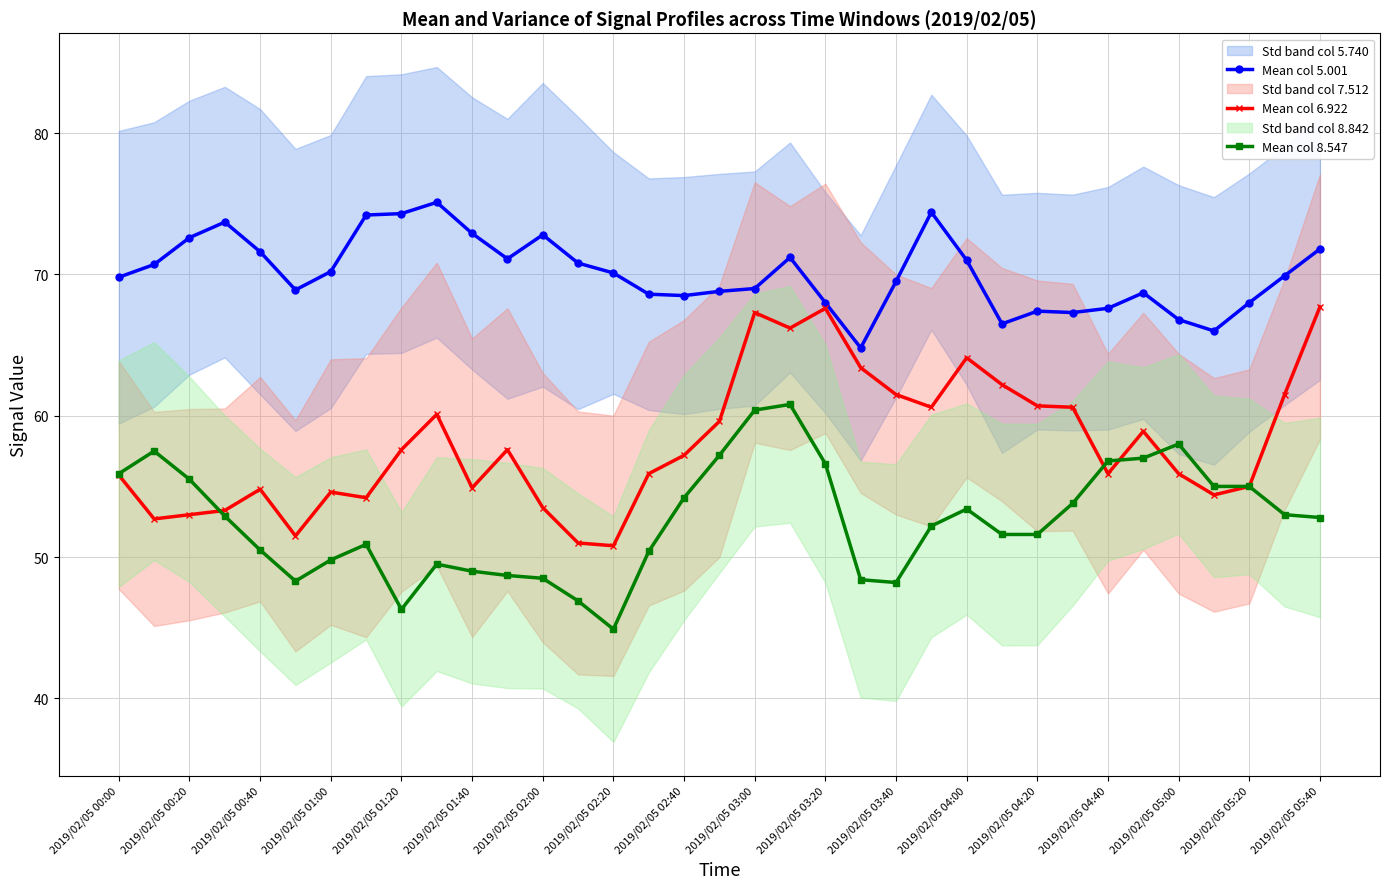

What is the sum of all Mean col 5.001 values?

2452.6